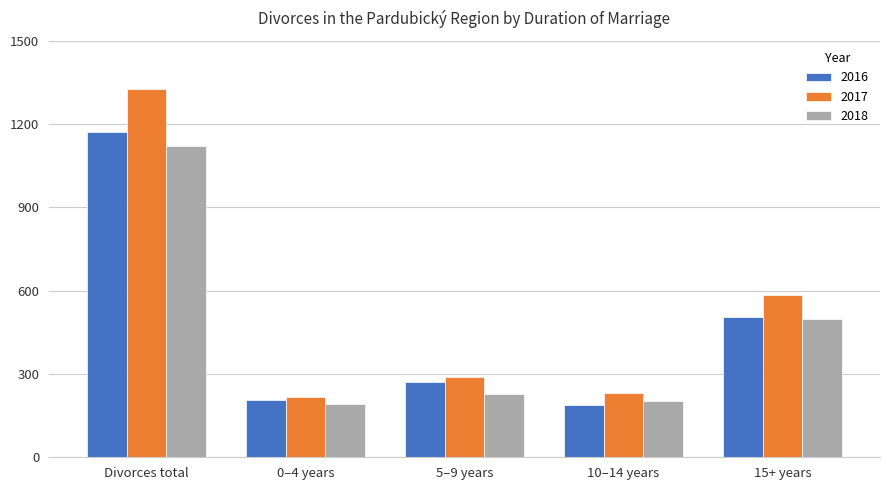

What are all the series names shown in the legend?

2016, 2017, 2018